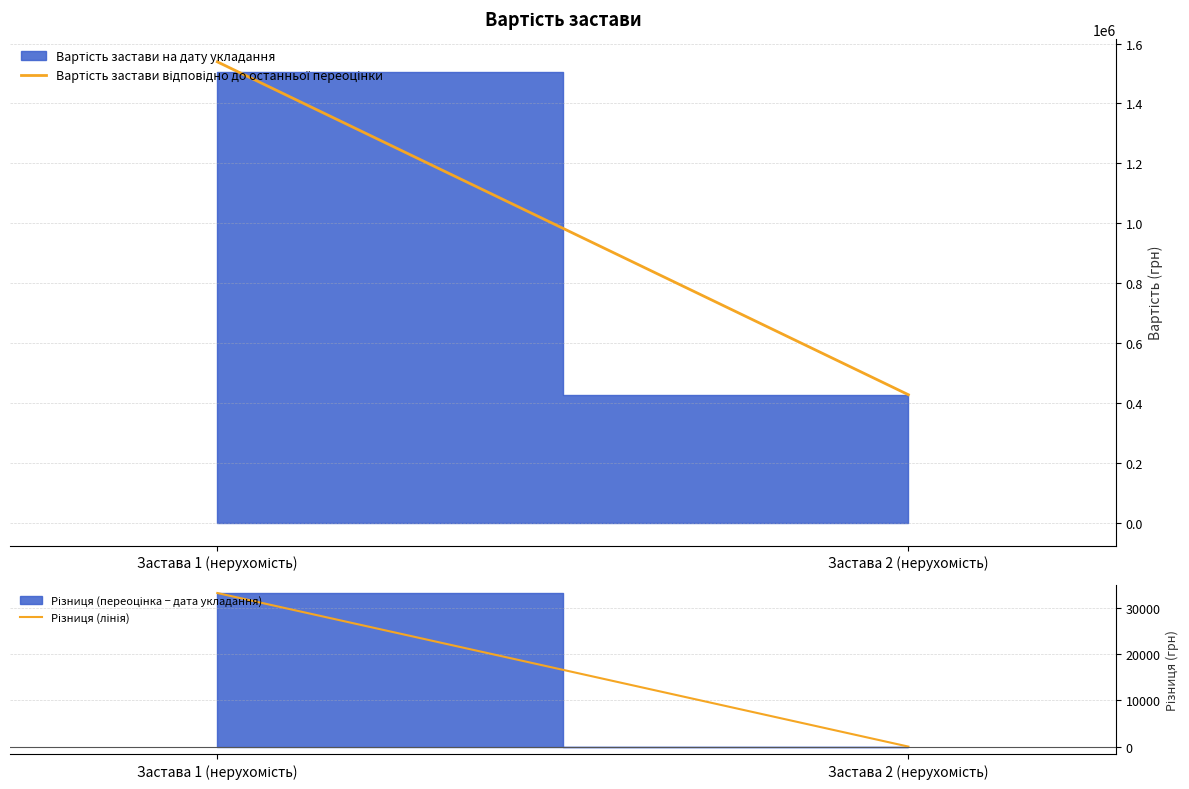

What is the average value of the Різниця (лінія) series?

16600